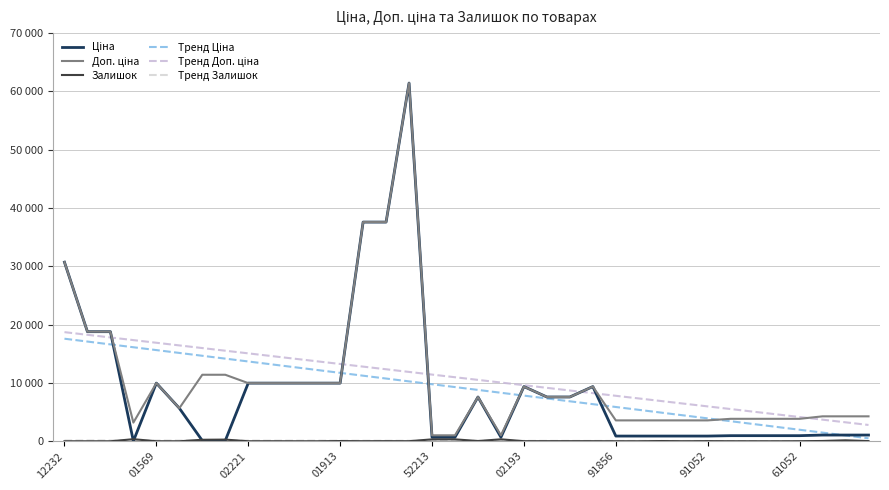

Does the chart display data point markers on the line(s)?

No